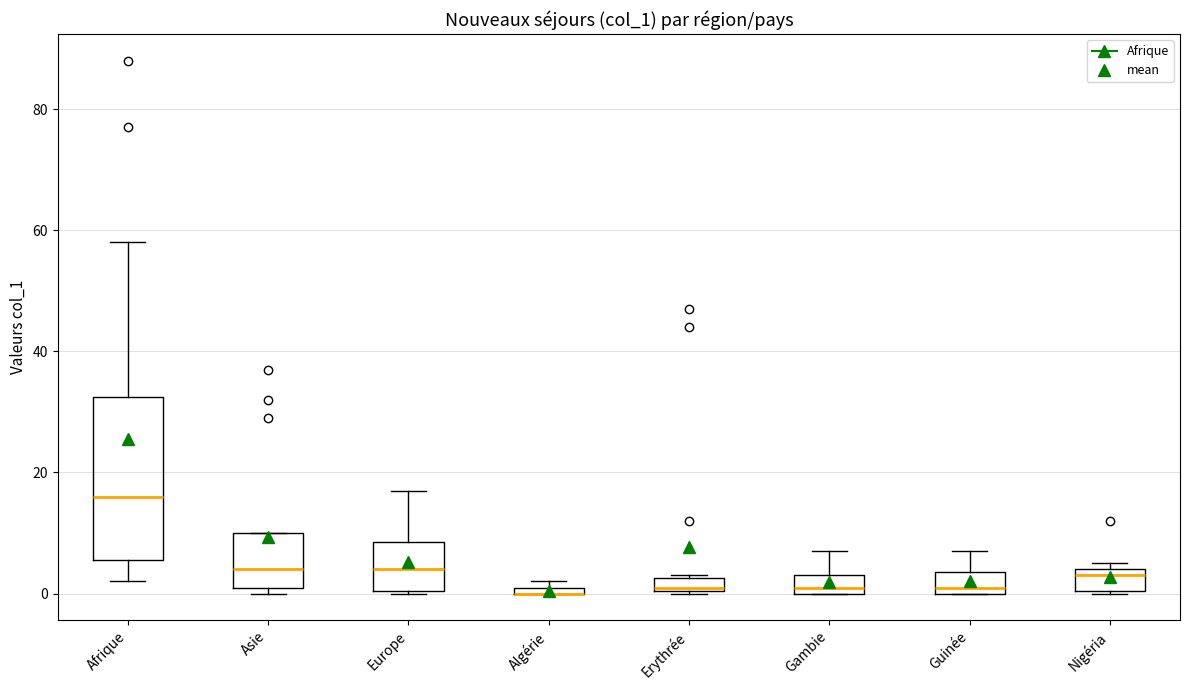

Comparing the boxes themselves (not the whiskers), which one is the tallest?

Afrique